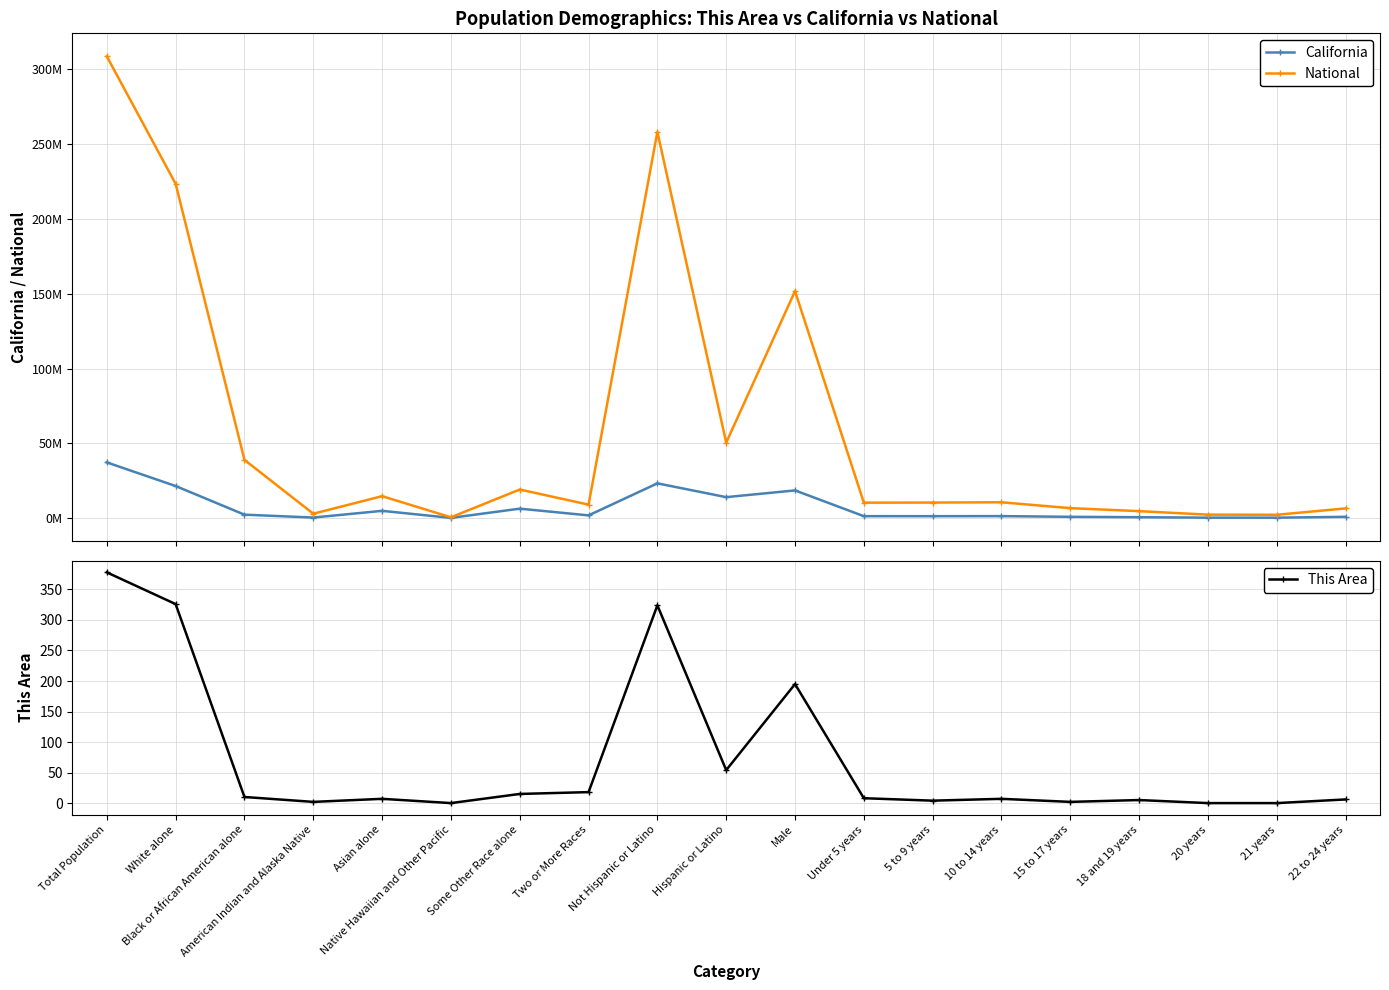

At how many categories does at least one series exceed 71662564?

4